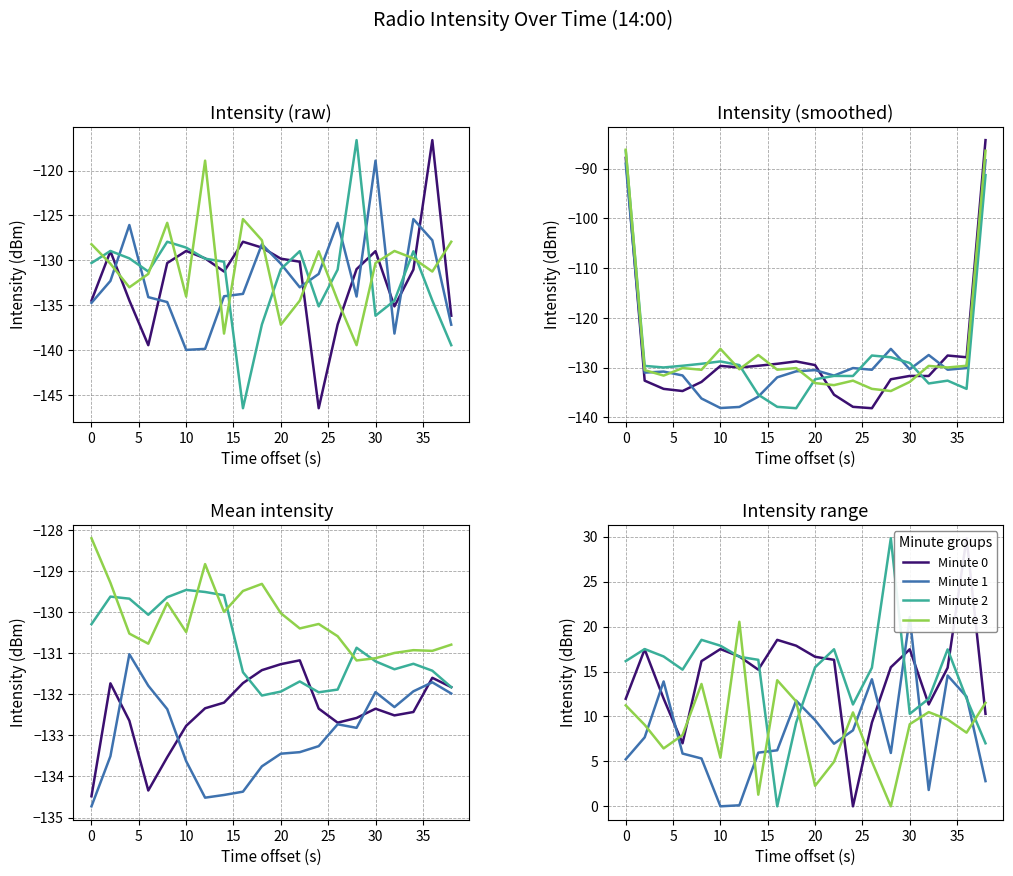

What is the average value of the Minute 3 series?

8.6